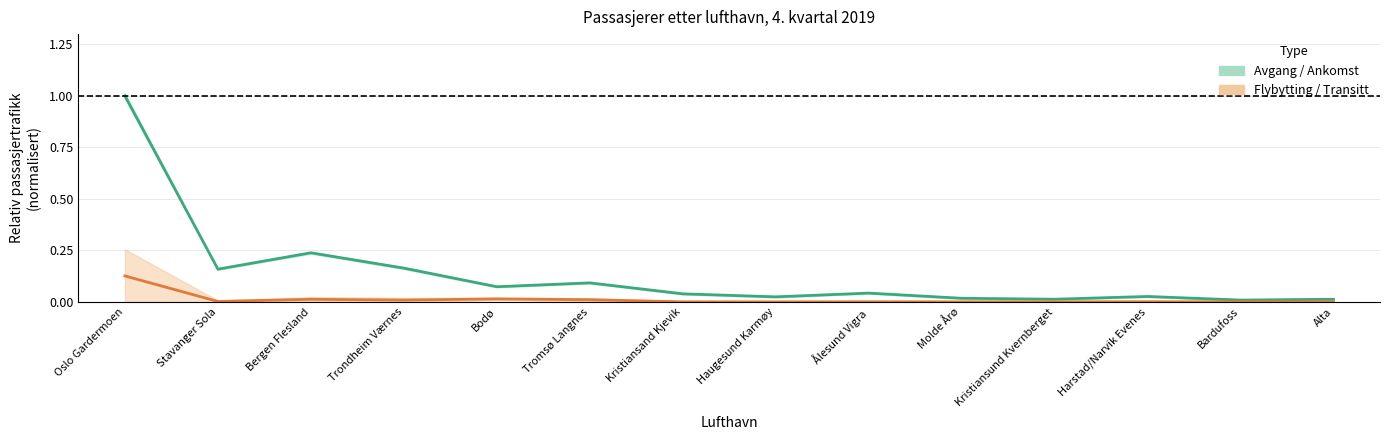

True or false: Passasjerer ombord ved avgang / ankomst and Flybytting / transitt cross at least once.

False